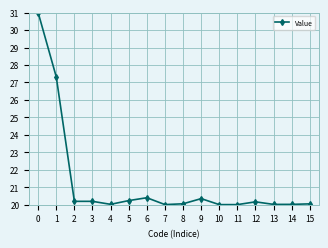

Reading left to right, extract all data points from this chart.

0=31.0	1=27.3	2=20.2	3=20.2	4=20.0	5=20.2	6=20.4	7=20.0	8=20.0	9=20.3	10=20.0	11=20.0	12=20.2	13=20.0	14=20.0	15=20.0